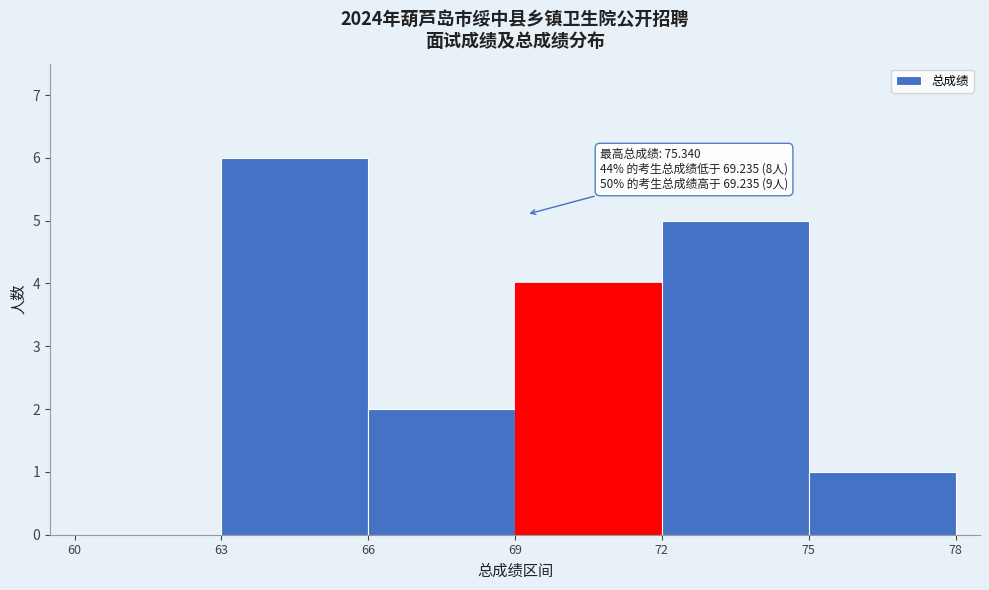

Which range on the x-axis has the tallest bar?

63 to 66